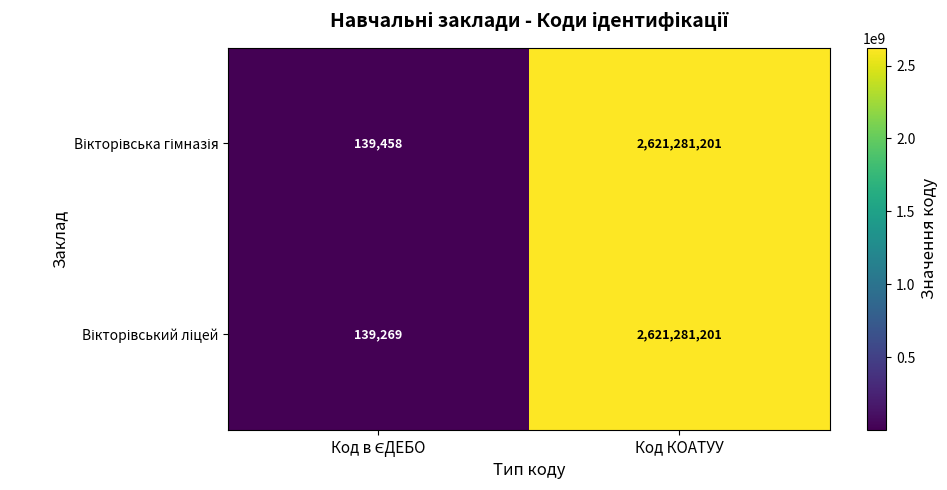

At which category is the sum across all series the highest?

Код КОАТУУ